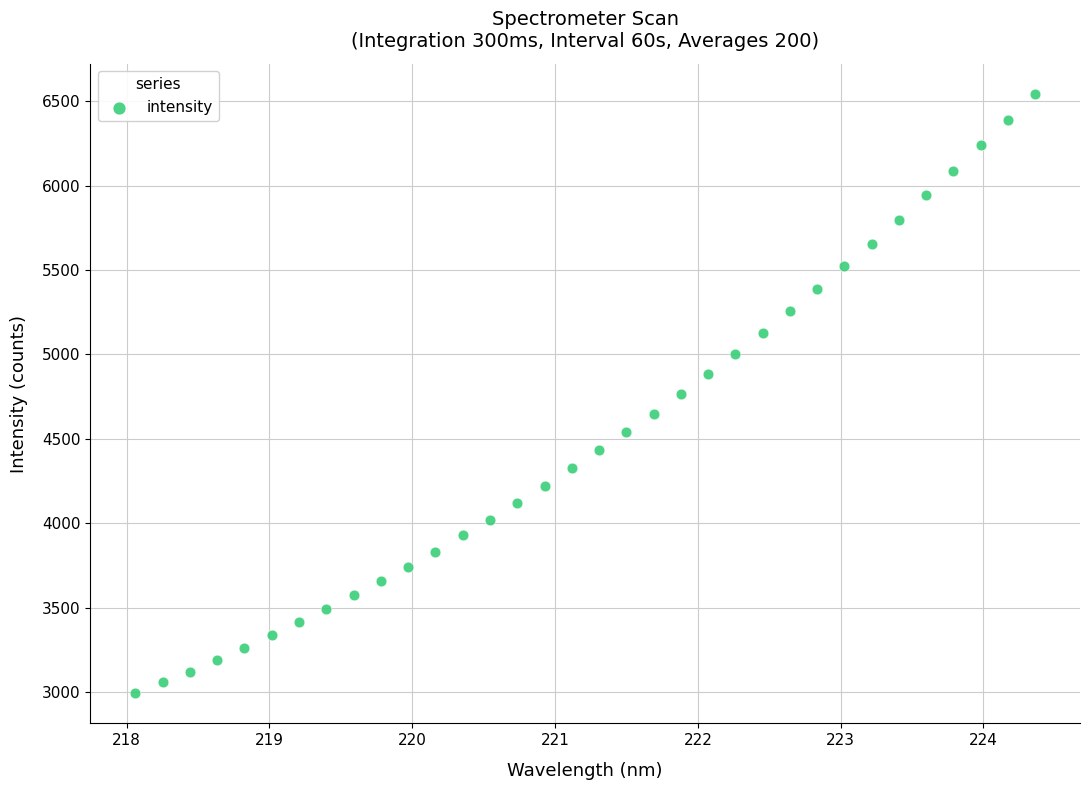

What is the range of Y values (max minus min)?

3550.4